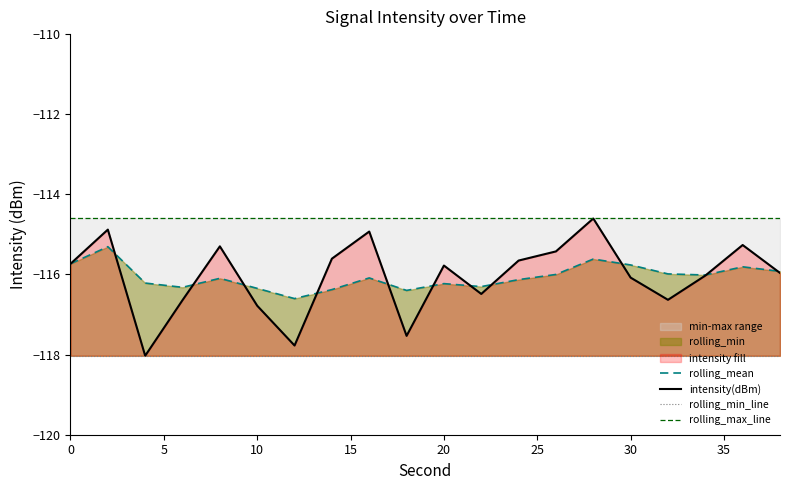

True or false: rolling_min_line and intensity(dBm) cross at least once.

False